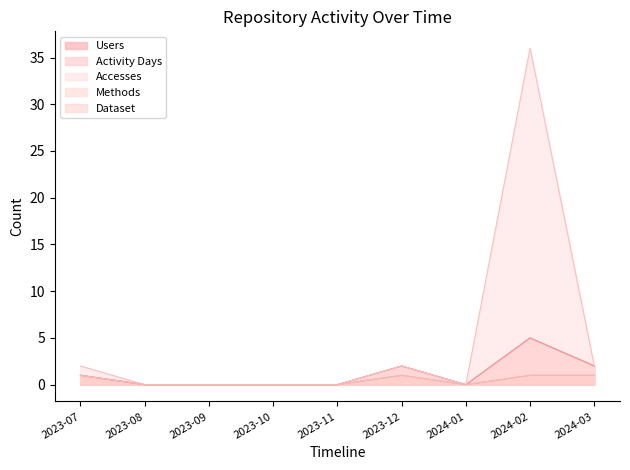

What is the label of the 5th point from the left?

2023-11